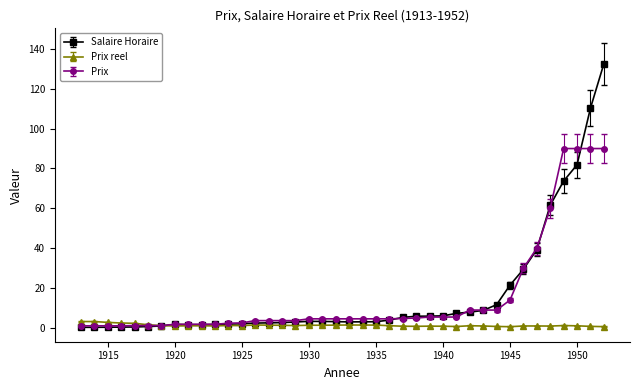

After their last crossing, which series has the higher values: Salaire Horaire or Prix reel?

Salaire Horaire